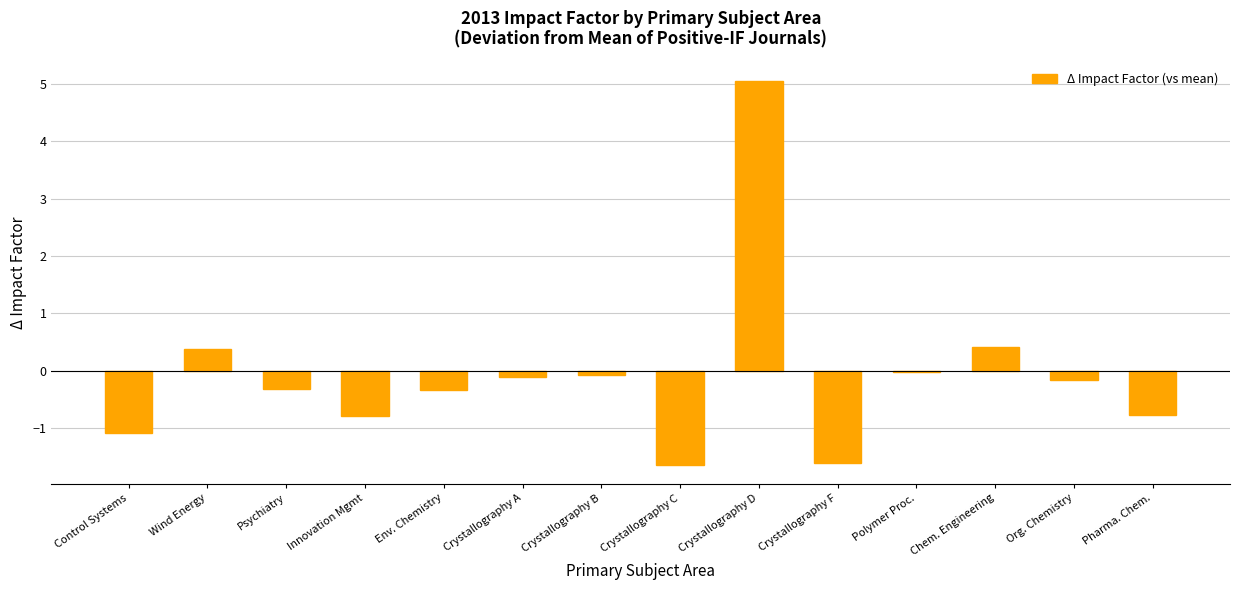

What is the label of the 6th bar from the right?

Crystallography D